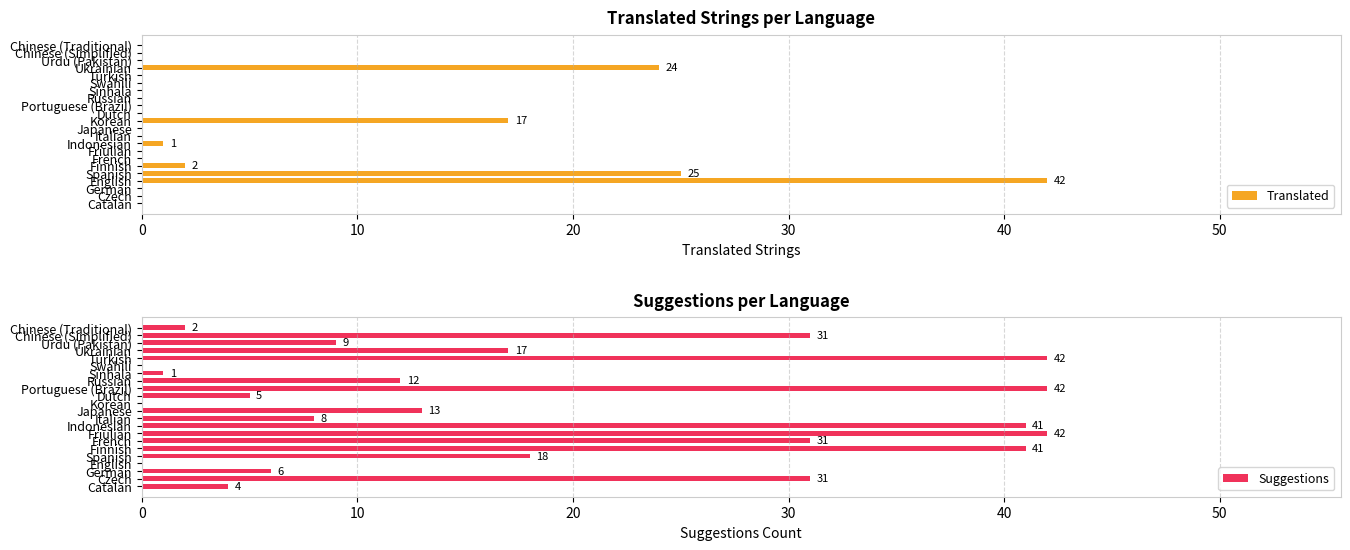

What is the label of the 14th bar from the right?

Indonesian